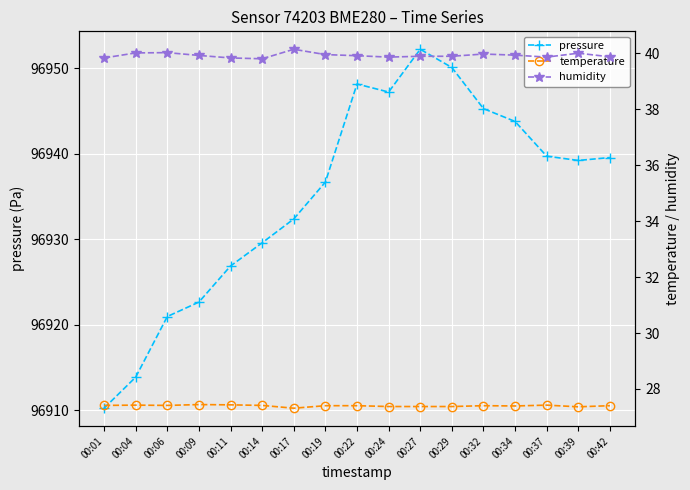

What is the value of the pressure point at the 5th from the left?

96926.9